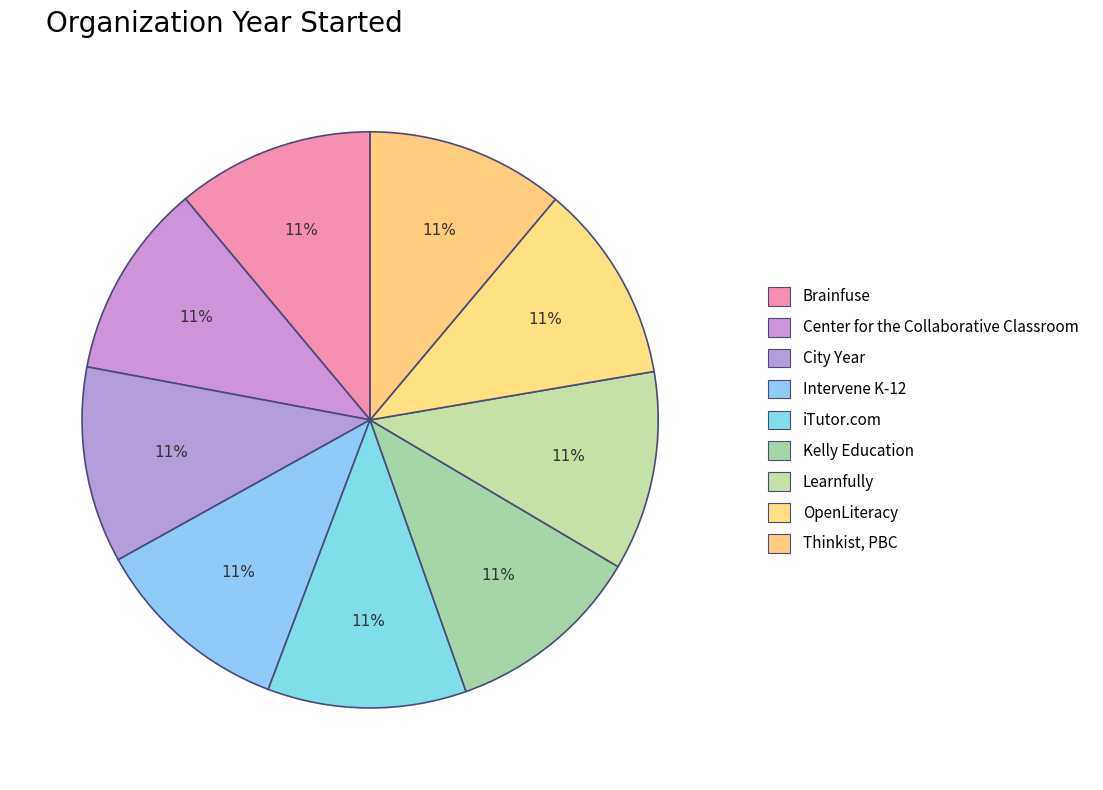

Does City Year represent more than half of the total?

No